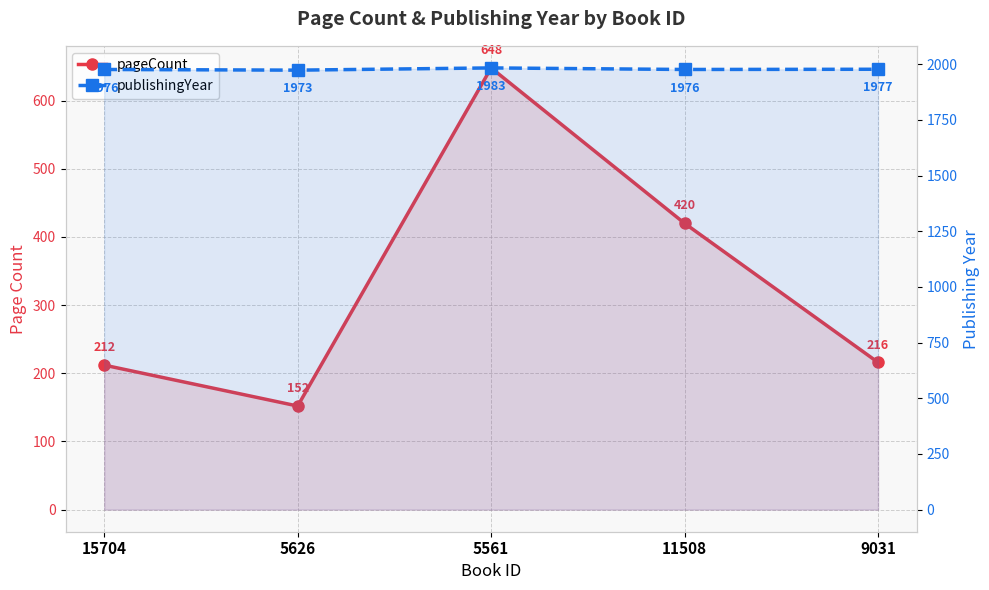

True or false: publishingYear and pageCount intersect in this chart.

False